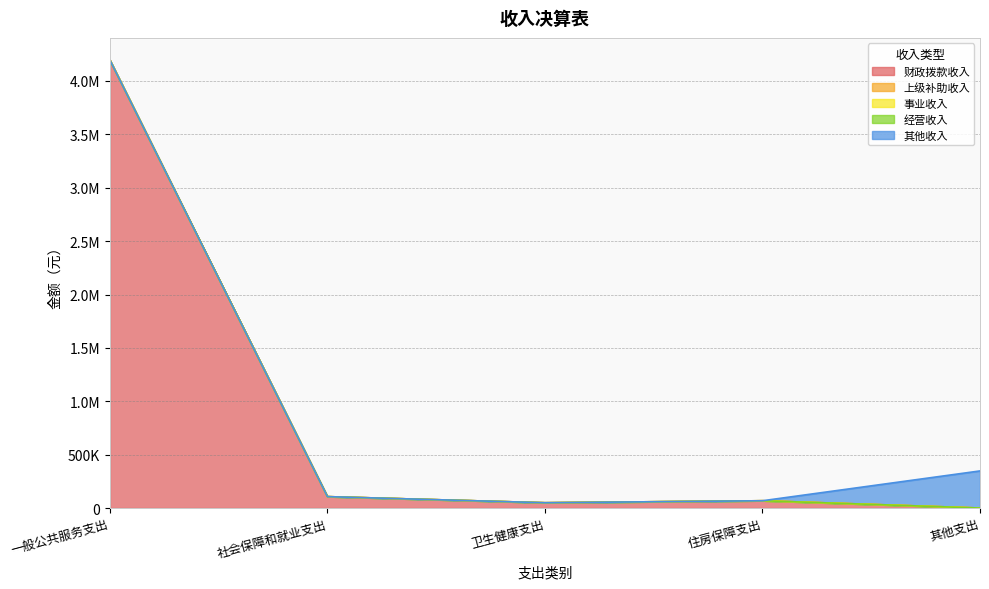

What is the greatest value displayed?

4193806.9